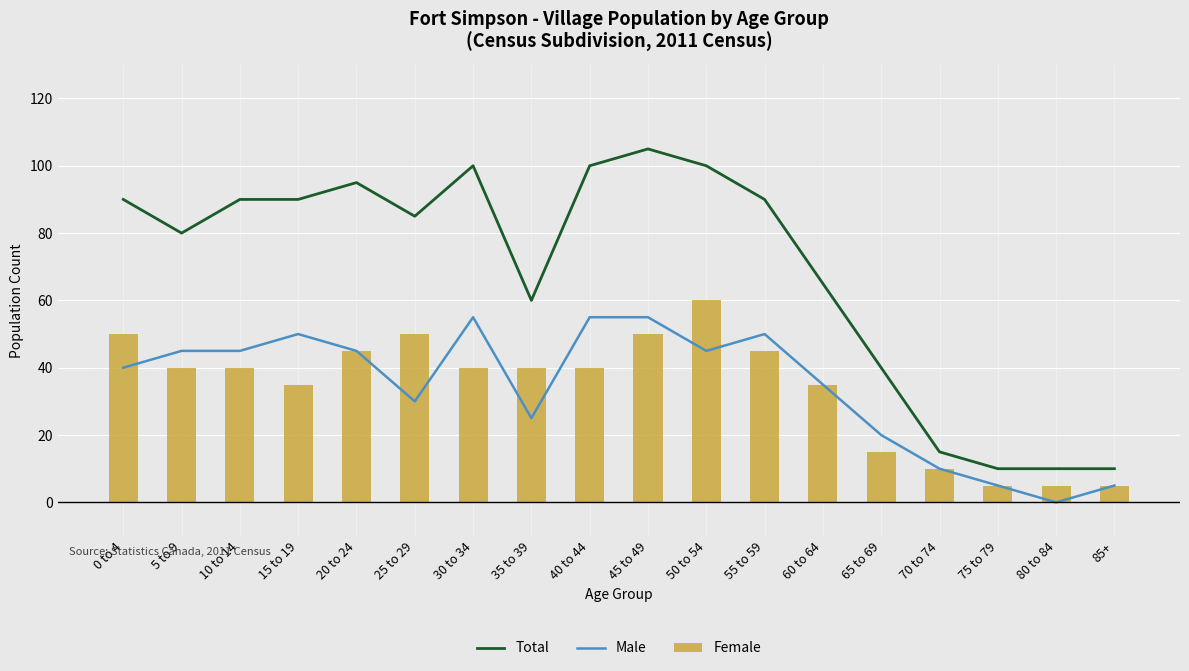

What is the difference between the highest and lowest values at 70 to 74?

5